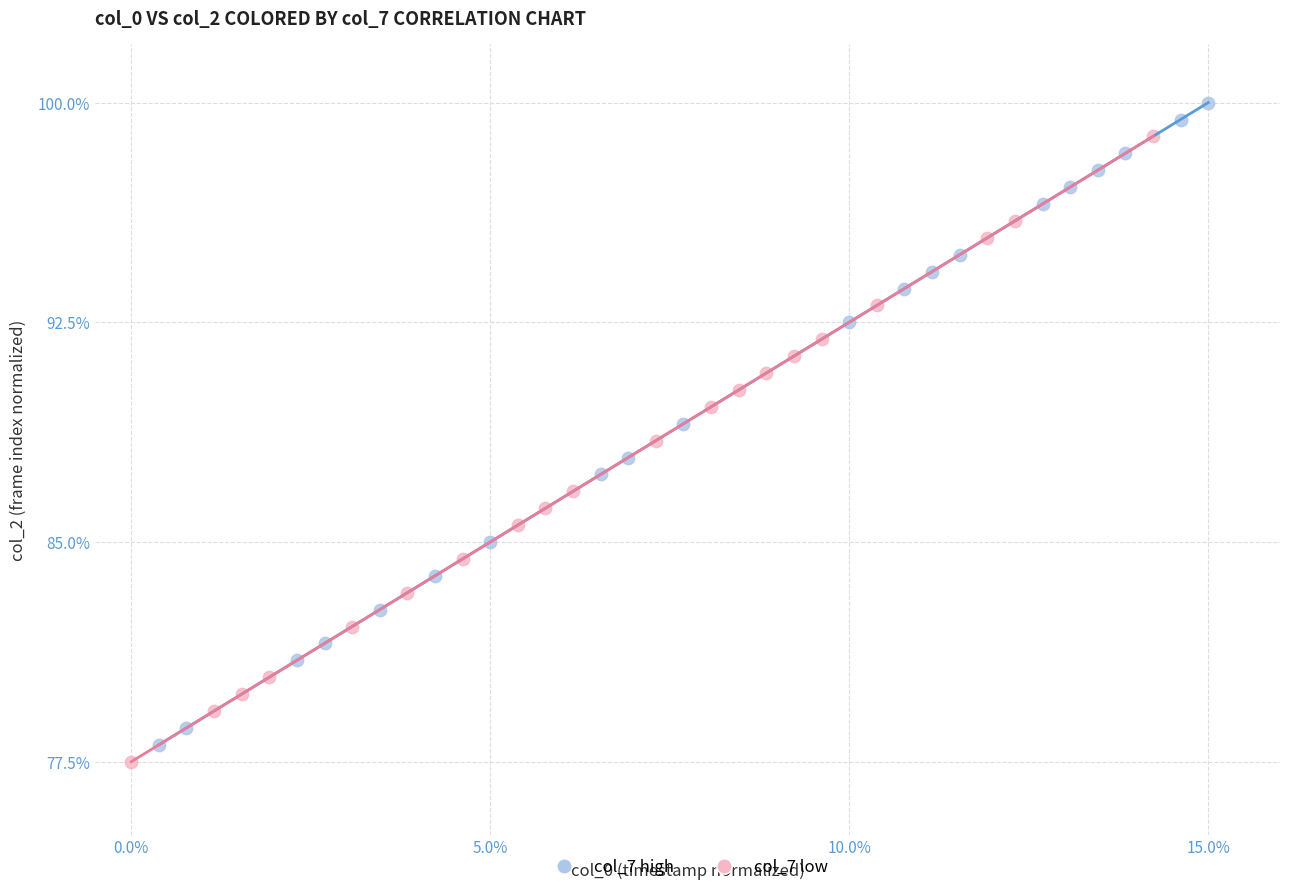

Which series reaches the maximum Y coordinate?

col_7 high